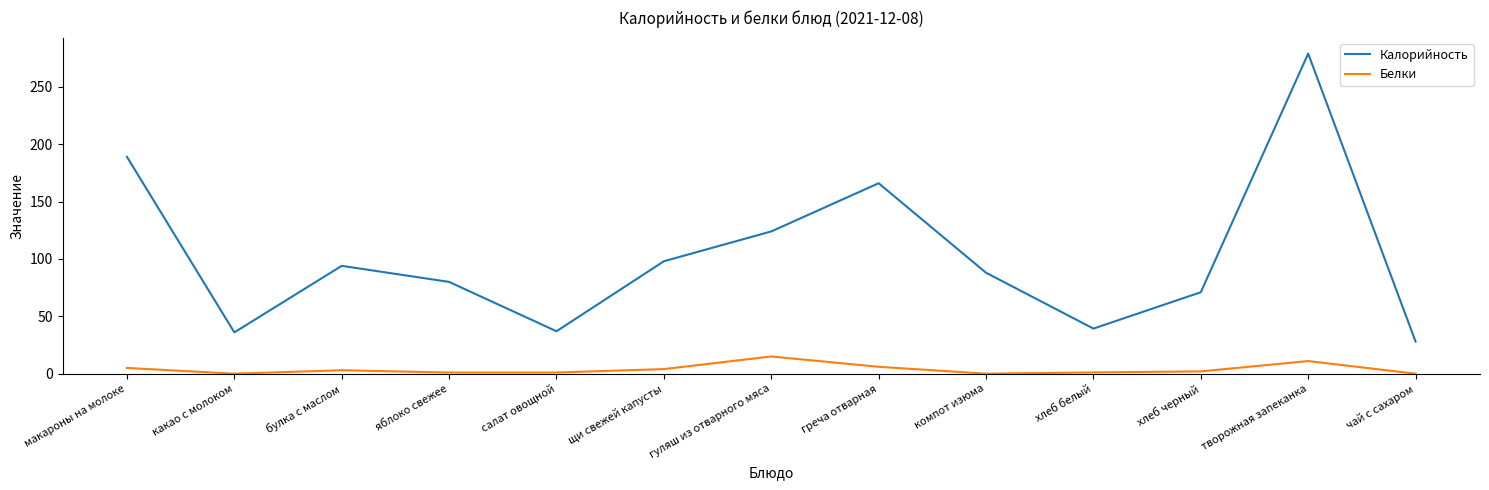

What is the average value of the Белки series?

3.8